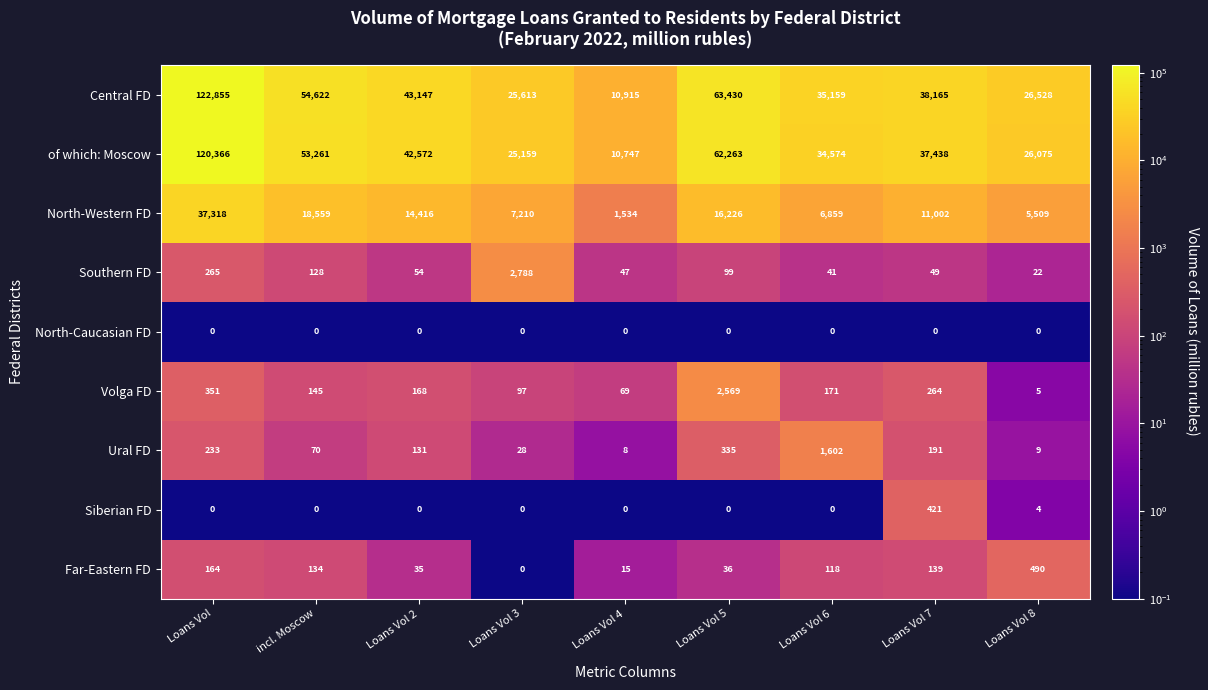

The Volga FD series shows 5 at Loans Vol 8. True or false?

True